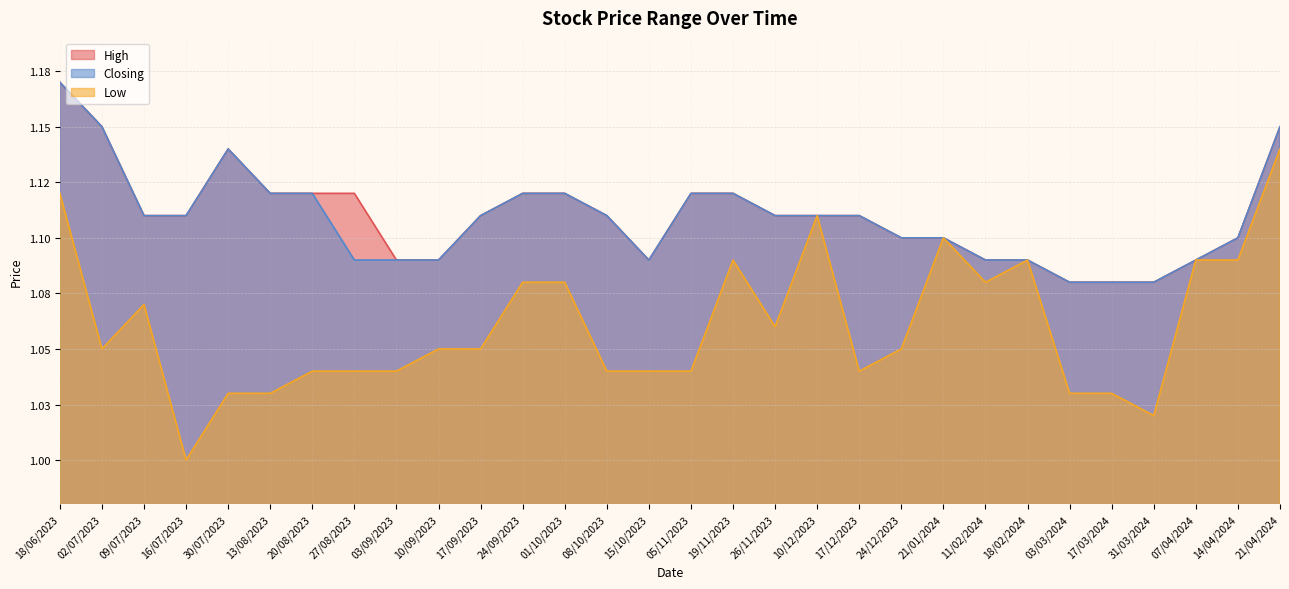

Which series has the largest range (max minus min)?

Low